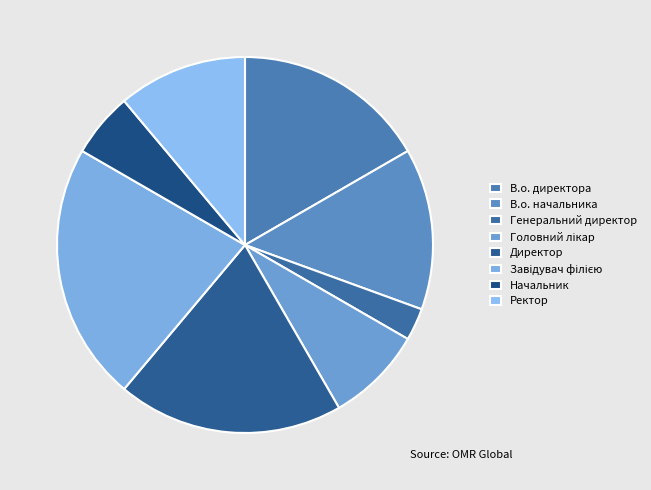

Does Ректор account for over 50% of the chart?

No